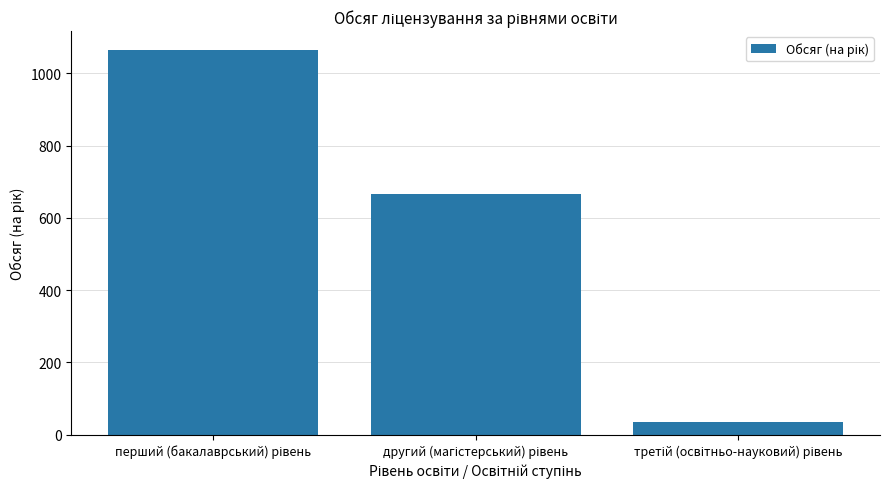

What is the average value?

588